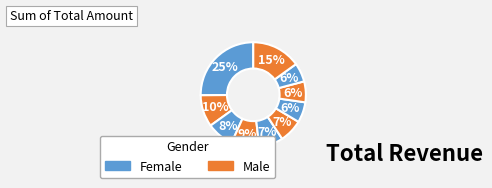

How many segments does this pie chart have?

10